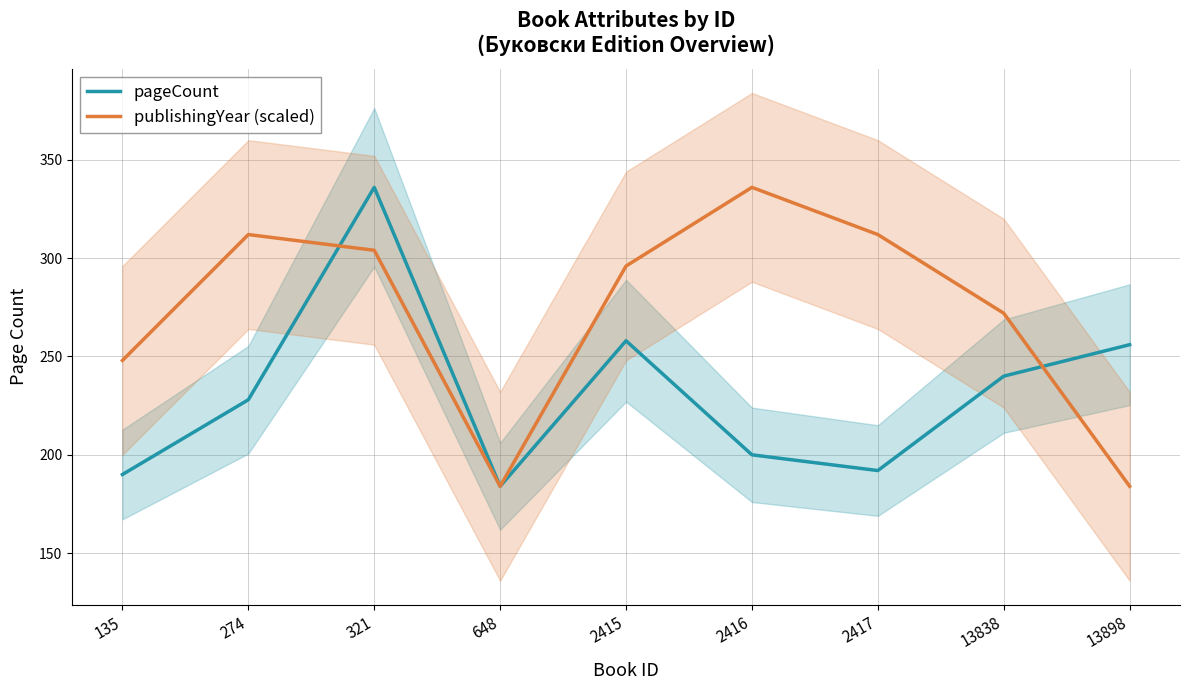

The value of pageCount at 274 is 228. True or false?

True